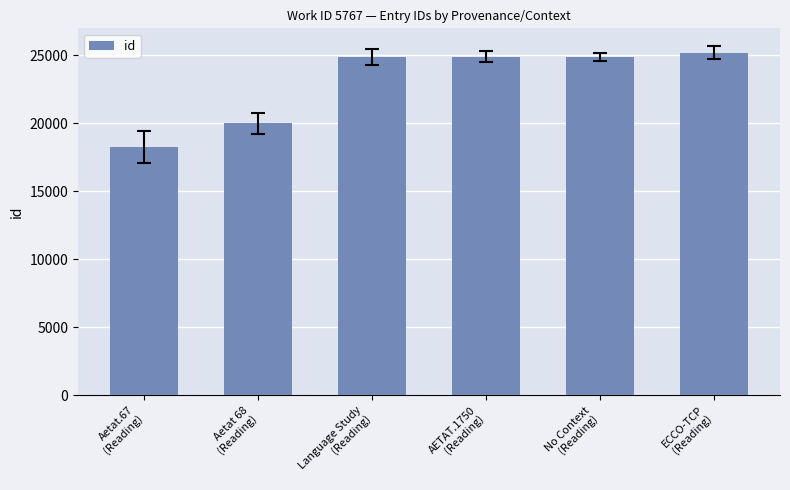

Approximately how many times larger is the value at ECCO-TCP
(Reading) compared to Aetat.67
(Reading)?

1.4